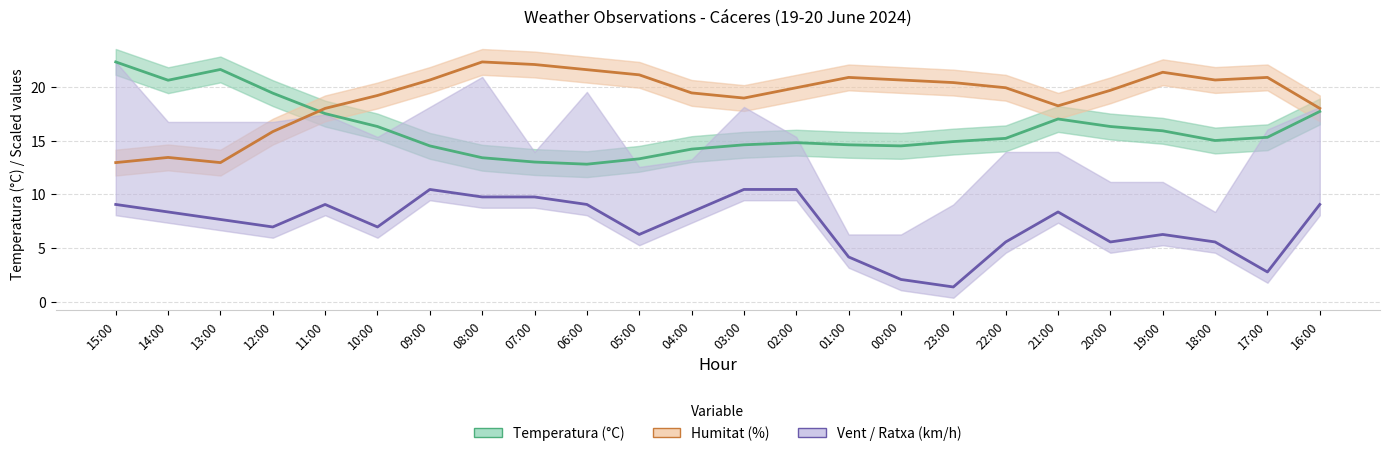

True or false: Humitat (%) has a value of 5.0 at 14:00.

False